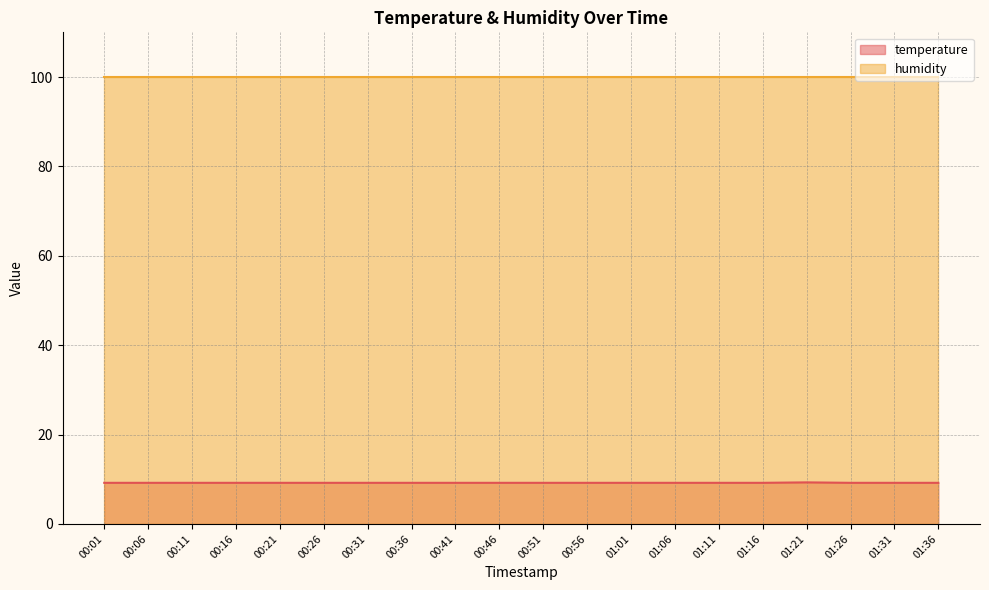

Rank the categories by value from lowest to highest.

00:01, 00:06, 00:11, 00:16, 00:21, 00:26, 00:31, 00:36, 00:41, 00:46, 00:51, 00:56, 01:01, 01:06, 01:11, 01:16, 01:26, 01:31, 01:36, 01:21